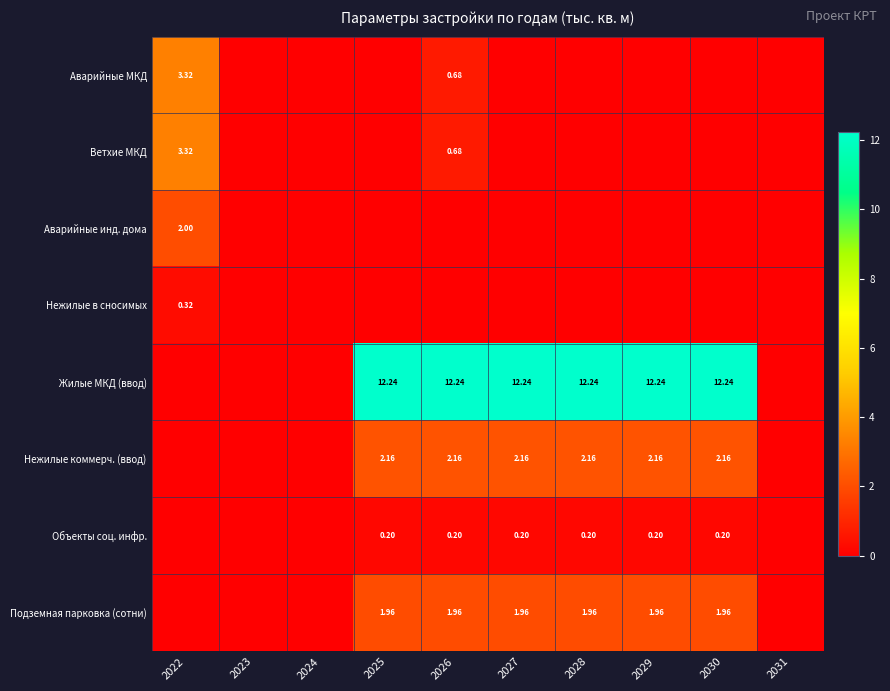

Which has a higher value, 2025 or 2023?

2025